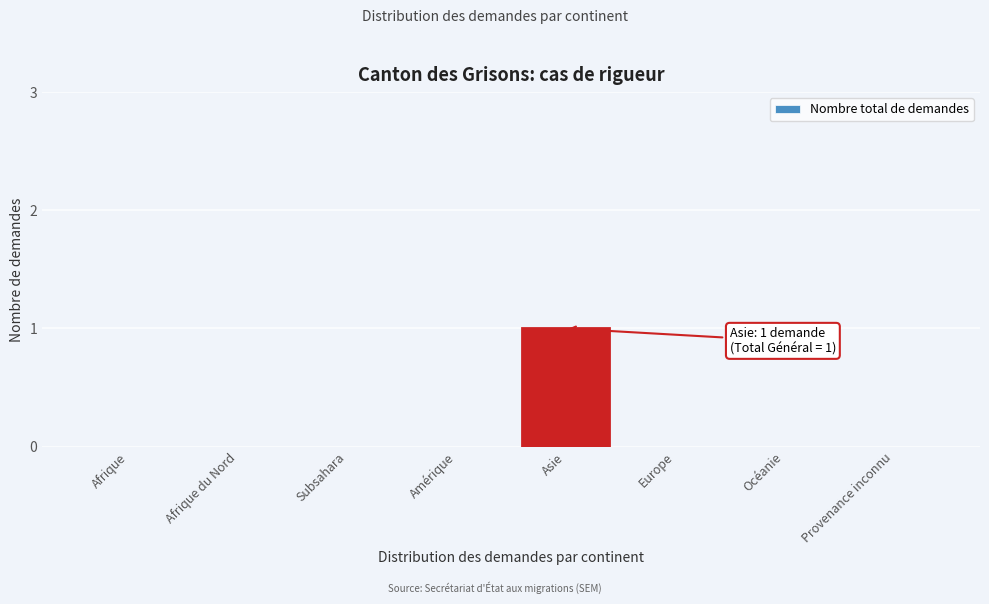

Reading left to right, list all the values displayed in this chart.

Afrique=0	Afrique du Nord=0	Subsahara=0	Amérique=0	Asie=1	Europe=0	Océanie=0	Provenance inconnu=0